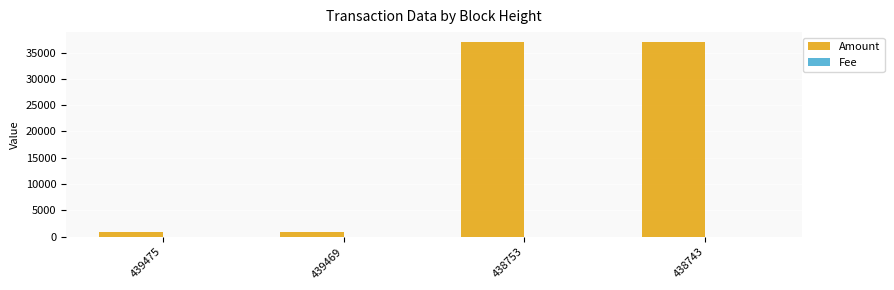

Which series has the largest total across all categories?

Amount